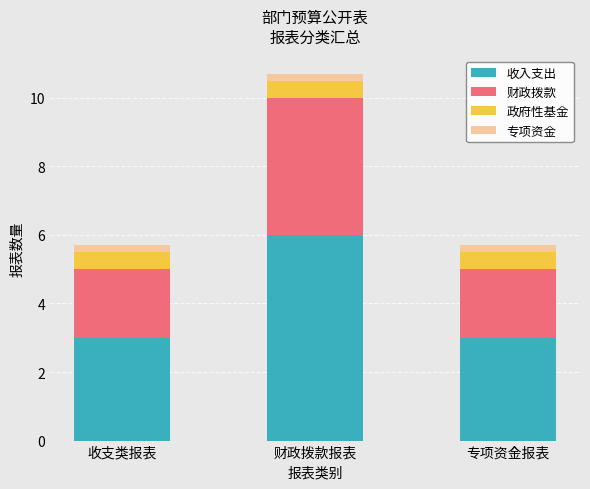

What are all the series names shown in the legend?

收入支出, 财政拨款, 政府性基金, 专项资金